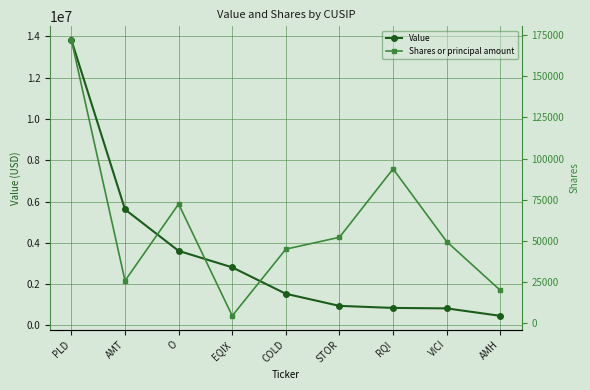

Does the chart display data point markers on the line(s)?

Yes